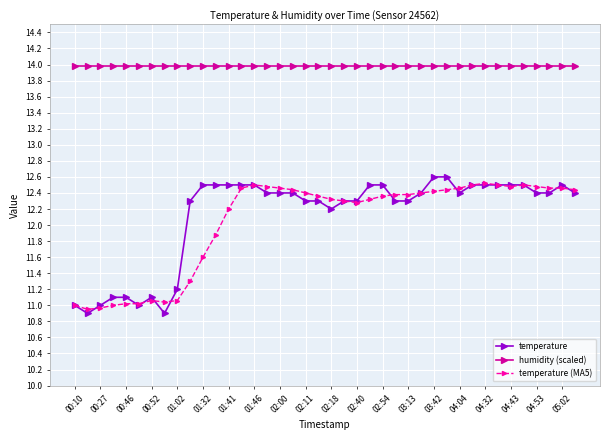

How many lines are shown in the chart?

3